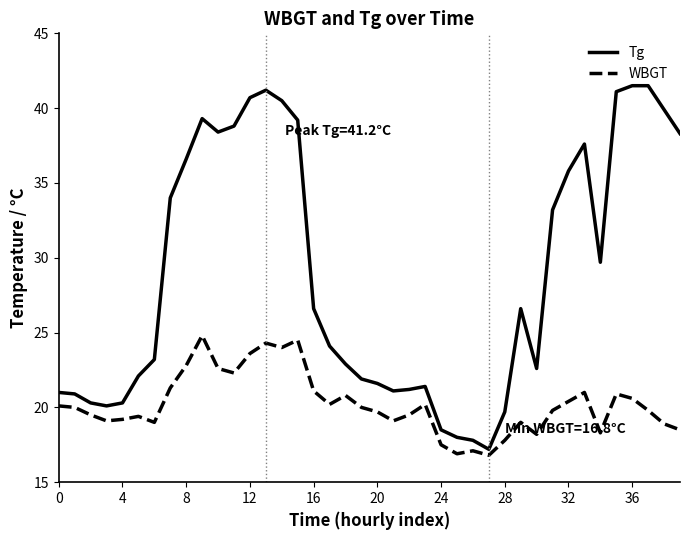

True or false: WBGT and Tg intersect in this chart.

False